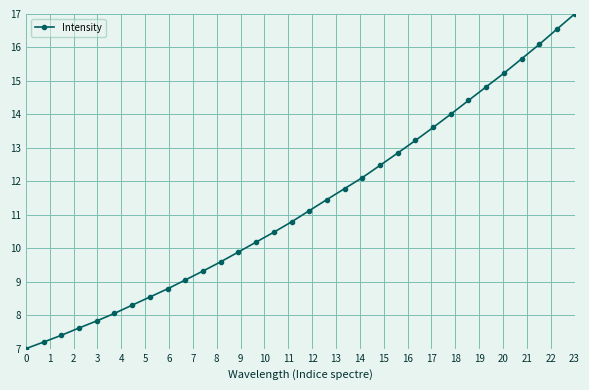

What is the maximum value shown in the chart?

17.0